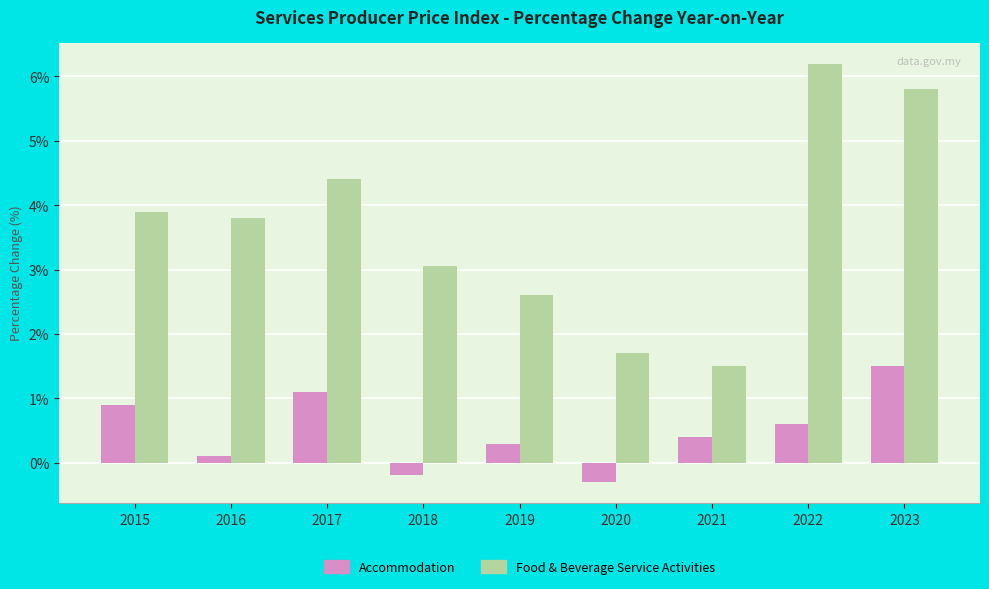

Rank the categories by Food & Beverage Service Activities value from lowest to highest.

2021, 2020, 2019, 2018, 2016, 2015, 2017, 2023, 2022